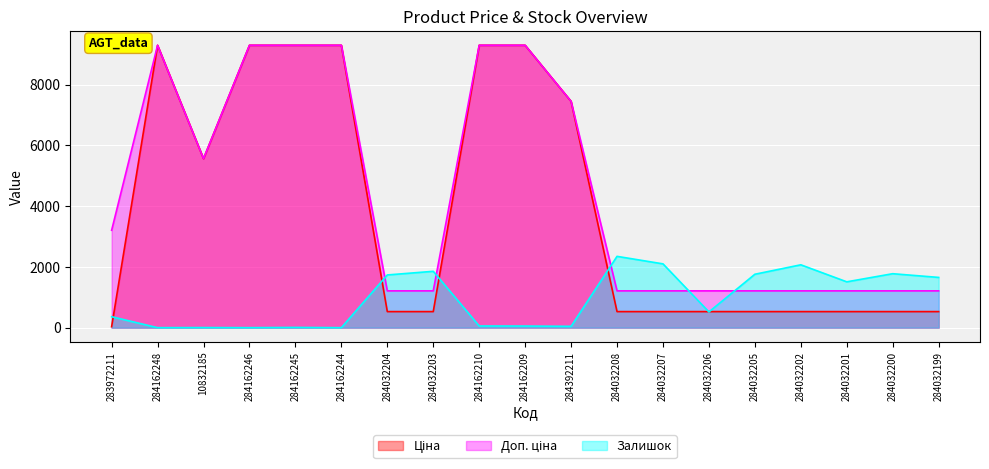

True or false: Доп. ціна has more than 0 points higher than both neighbors.

True